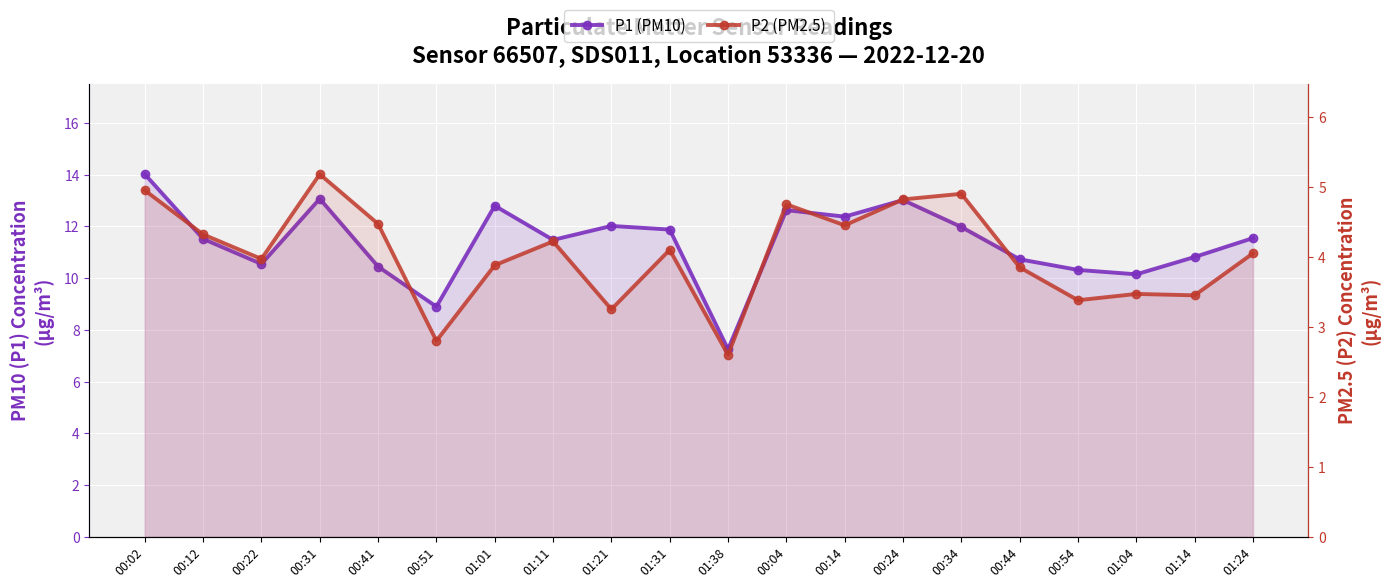

What is the difference between the highest and lowest values at 01:38?

4.7